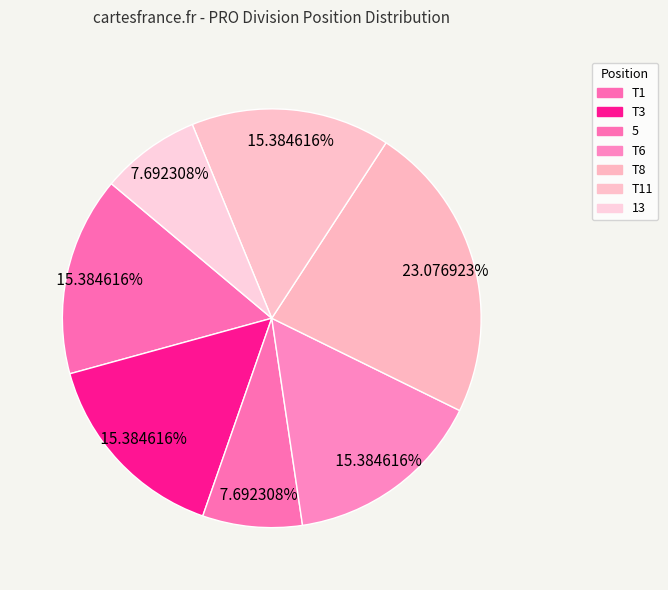

How many slices are in this pie chart?

7